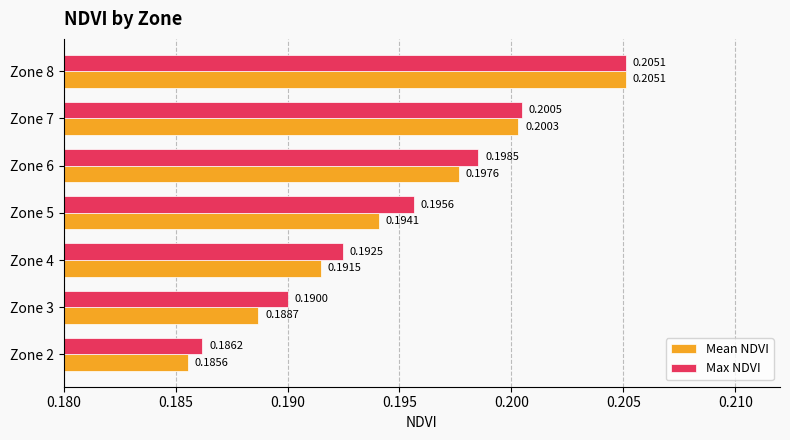

List the series in order of their overall mean, lowest first.

Mean NDVI, Max NDVI